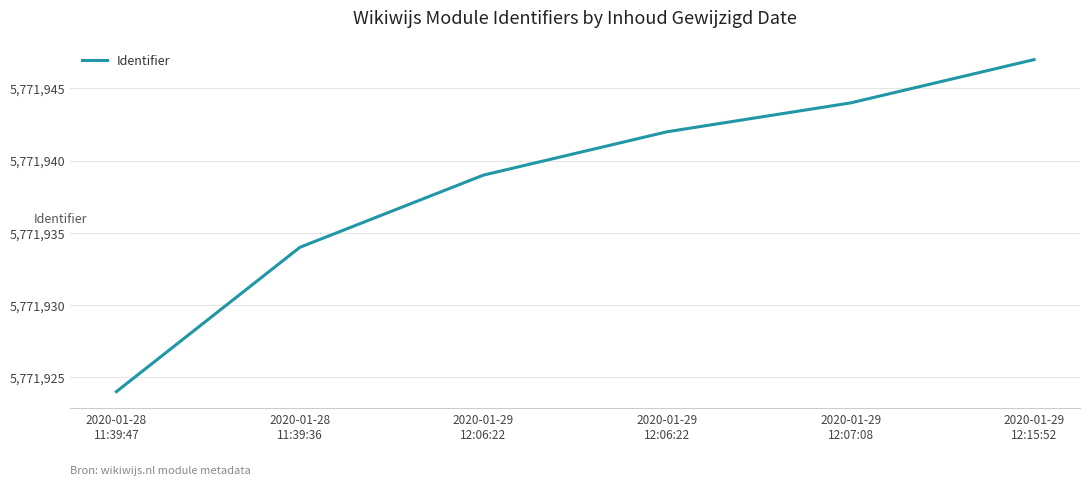

How many series are shown in this chart?

1